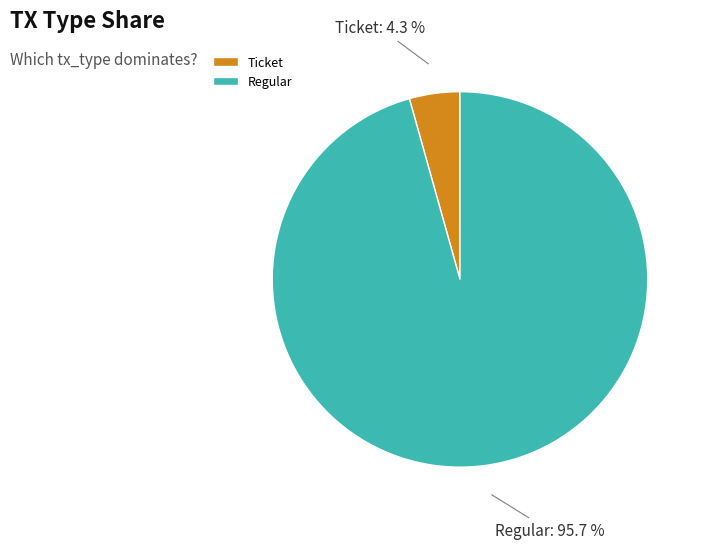

To the nearest percent, what is the difference between the largest and smallest slice percentages?

91%